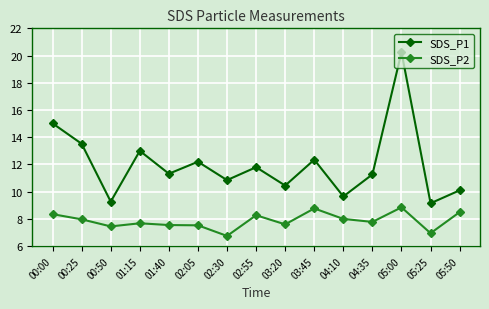

True or false: SDS_P2 and SDS_P1 cross at least once.

False